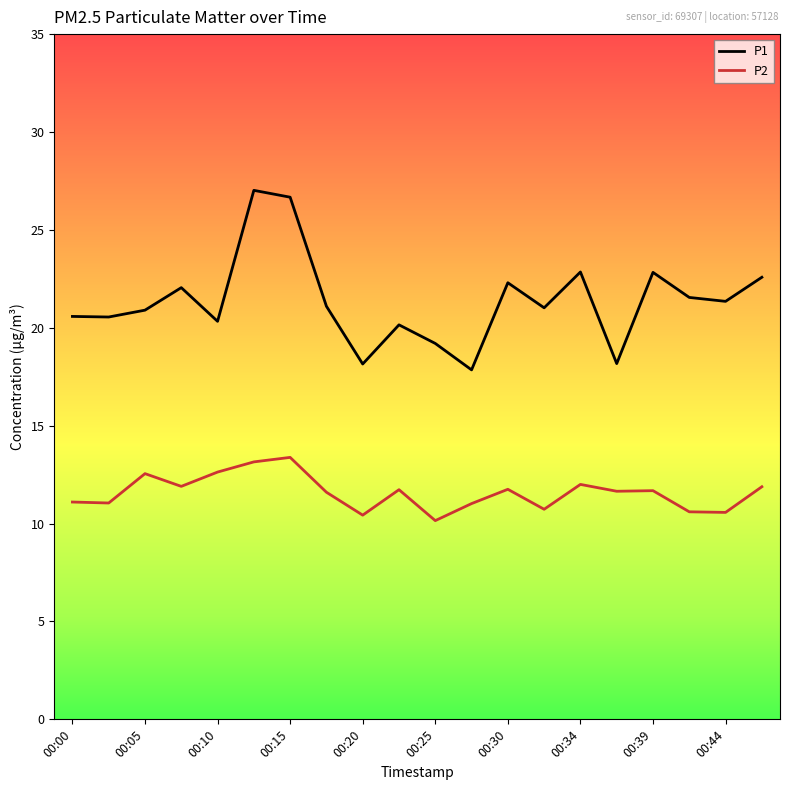

What is the minimum value for P1?

17.9